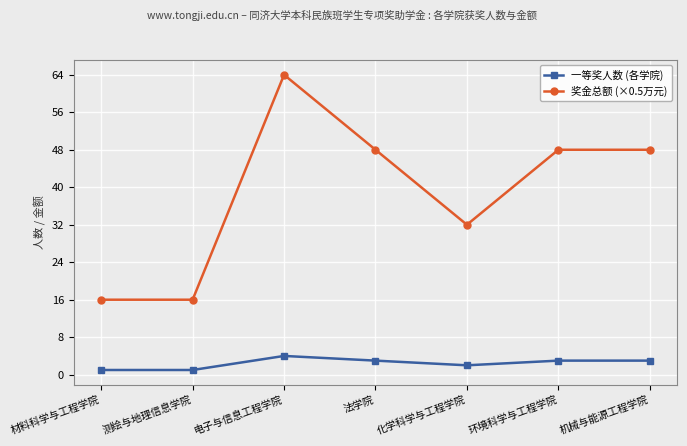

What is the difference between the maximum and second lowest values in the 一等奖人数 (各学院) series?

3